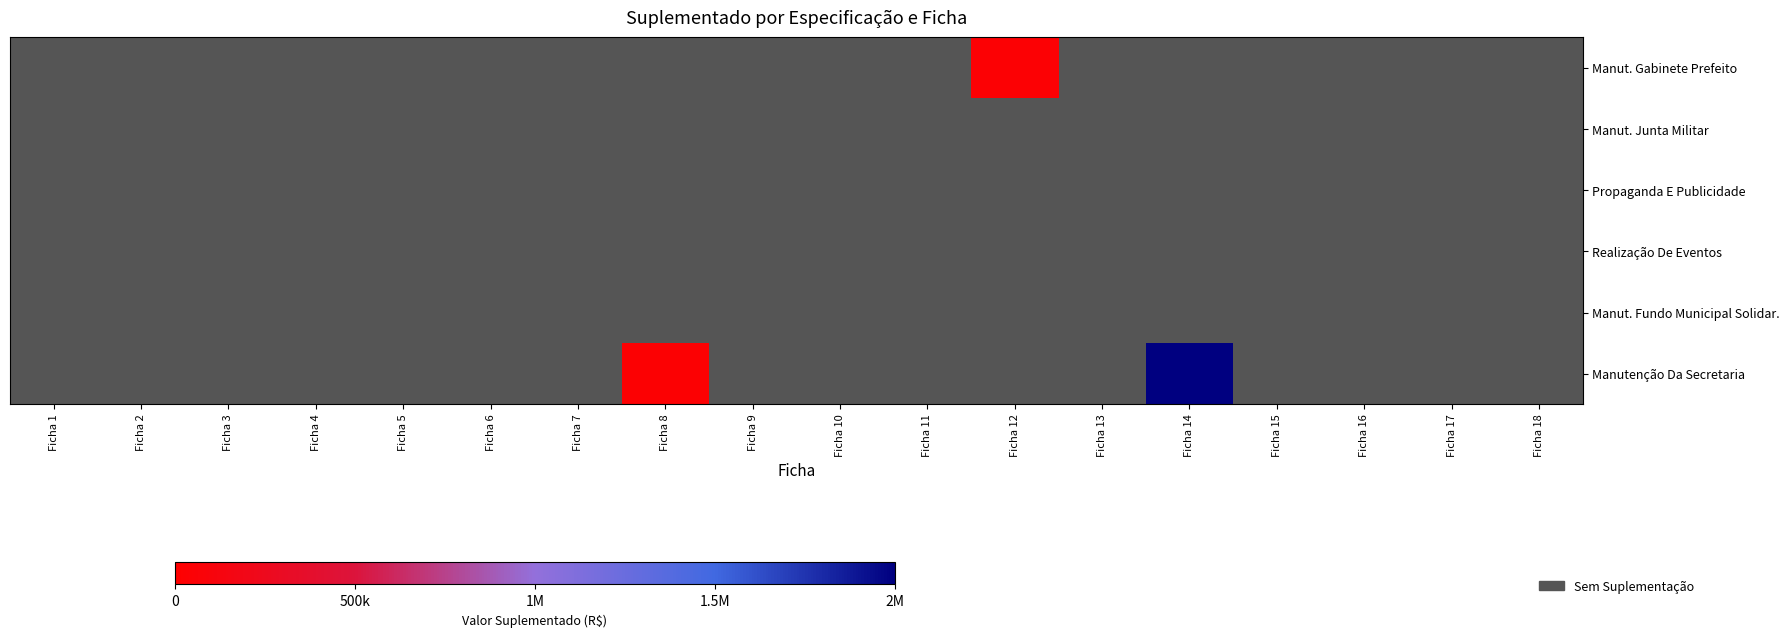

At how many categories does at least one series exceed 1397812?

1